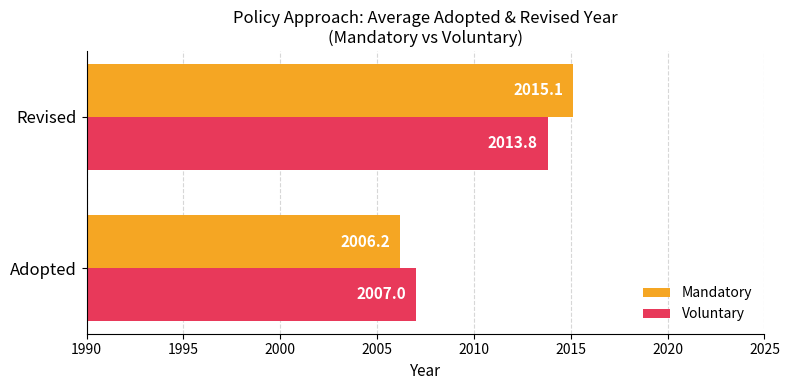

Rank the series by their average value, from highest to lowest.

Mandatory, Voluntary